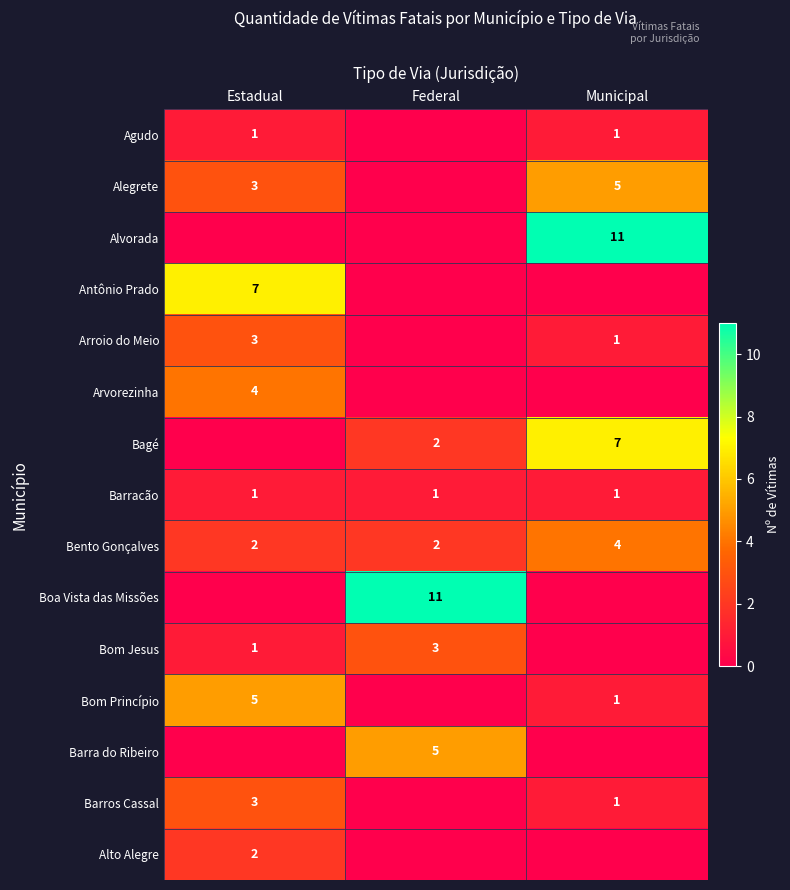

The value of Alto Alegre at Estadual is 3. True or false?

False